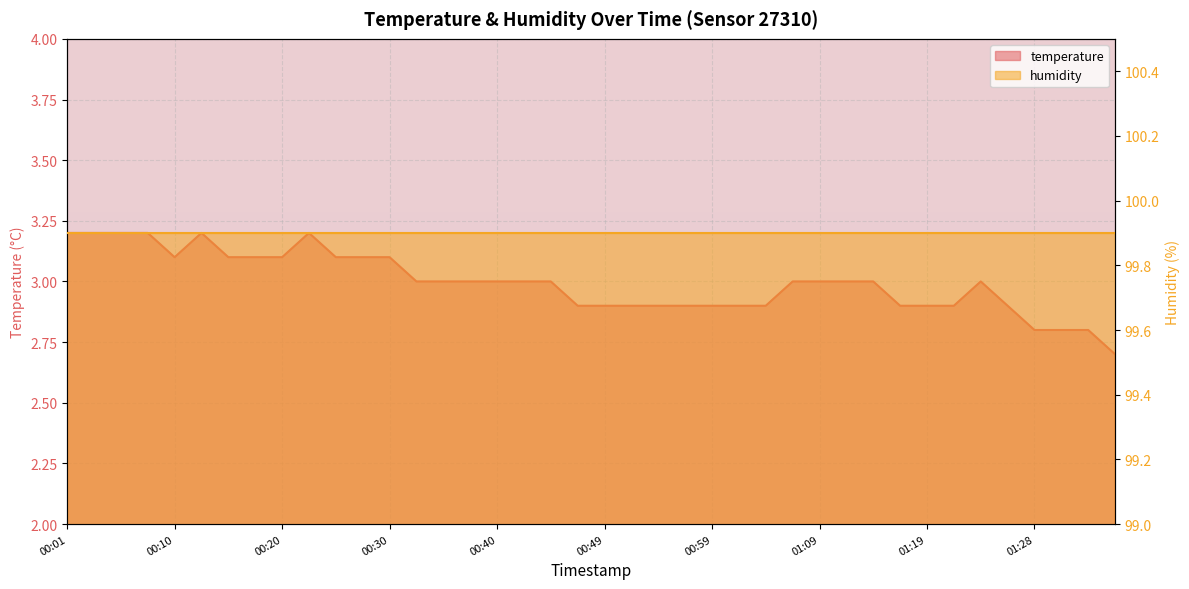

What is the difference between the second highest and minimum values?

0.5